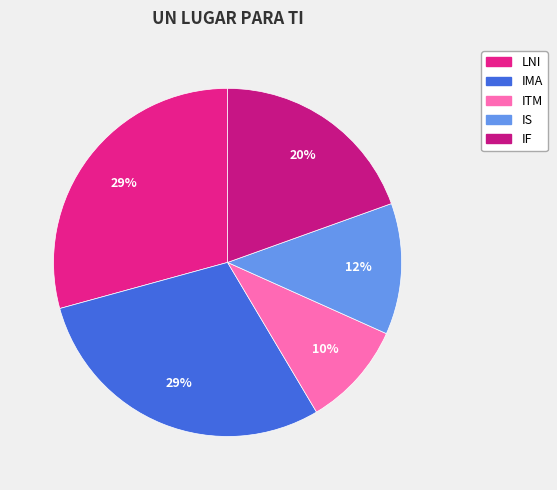

How many slices are in this pie chart?

5